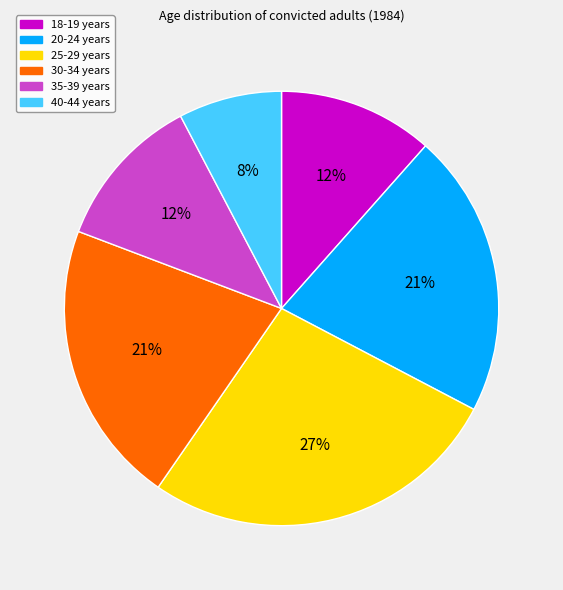

To the nearest percent, what is the difference between the largest and smallest slice percentages?

19%